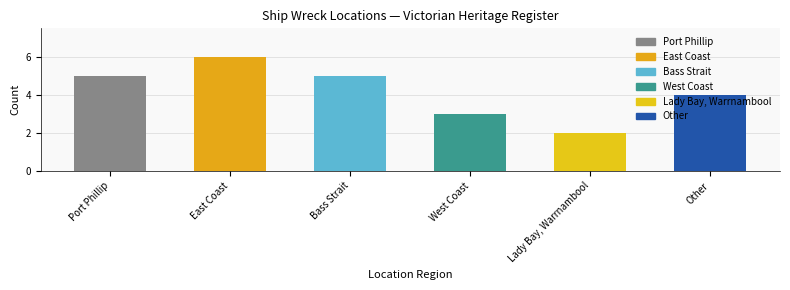

What is the change in value from Bass Strait to Lady Bay, Warrnambool?

-3